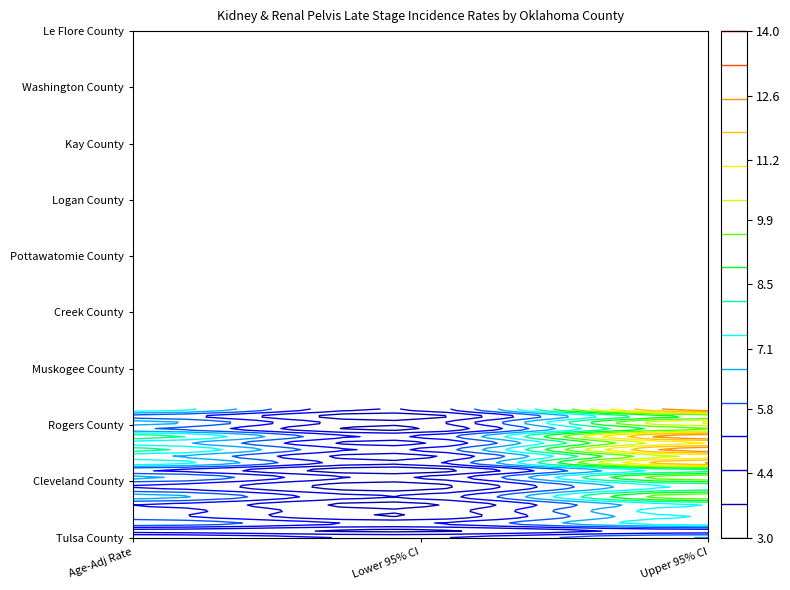

How many categories are shown in the chart?

3